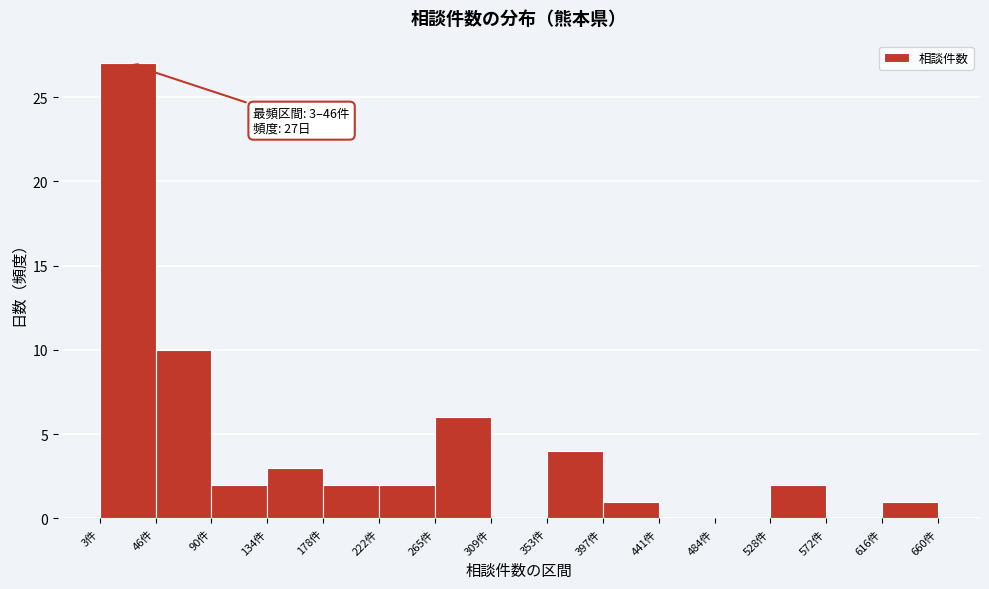

Over which range of the x-axis is the bar tallest?

5 to 45